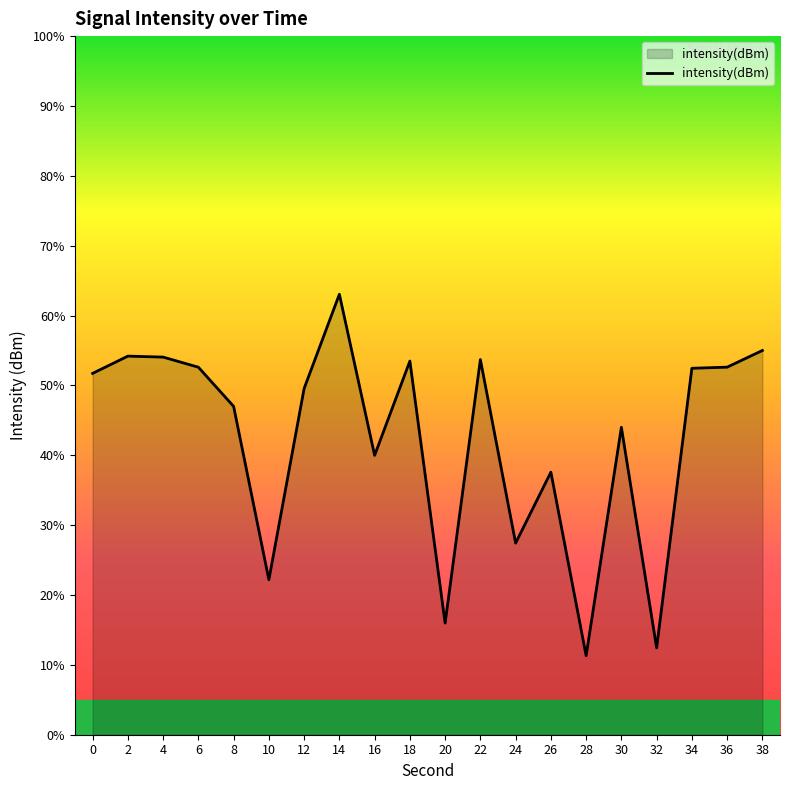

What is the minimum value shown in the chart?

11.3